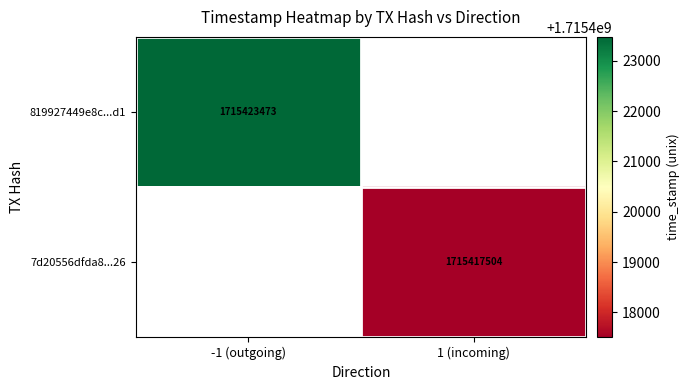

Which category has the highest value across all series?

-1 (outgoing)